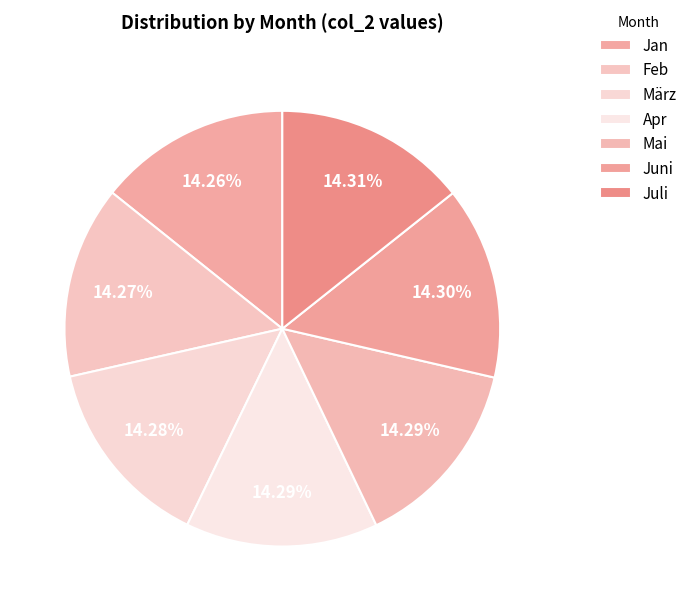

Is there any slice that represents more than half of the pie?

No